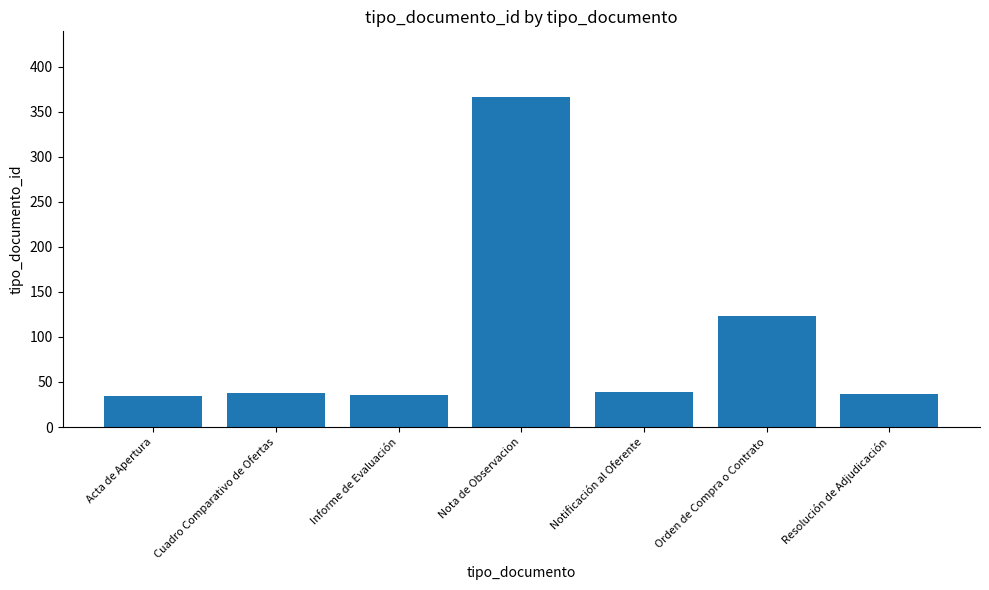

The value at Orden de Compra o Contrato is 123. True or false?

True